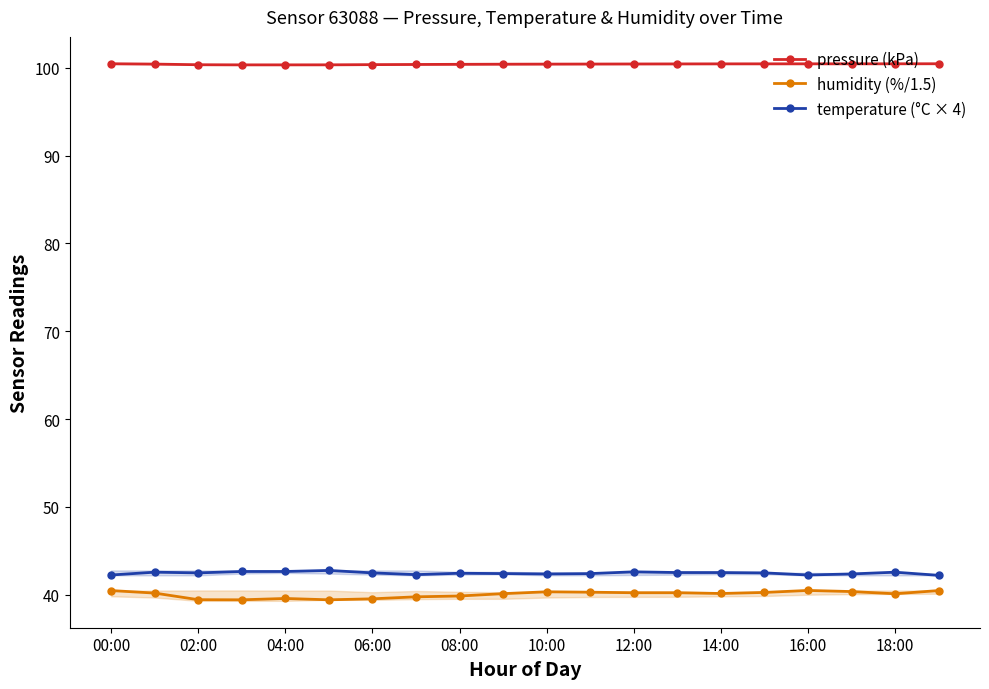

How many data points does each series have?

20